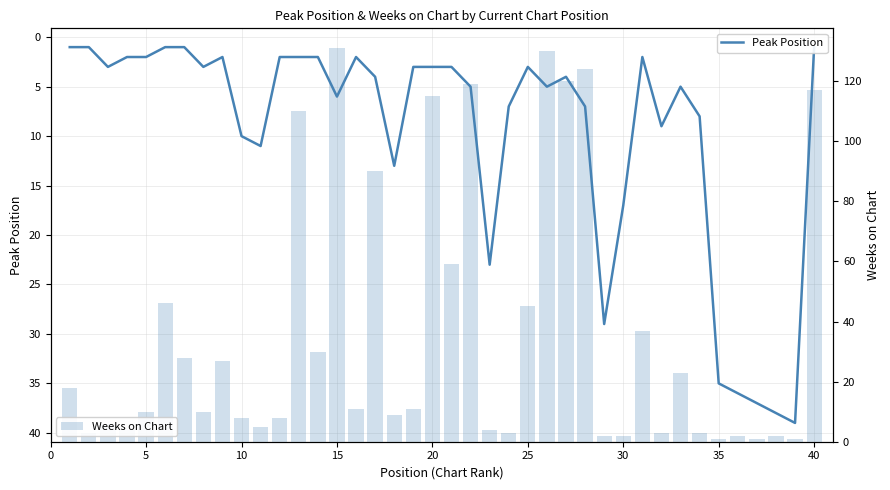

What is the smallest value displayed?

1